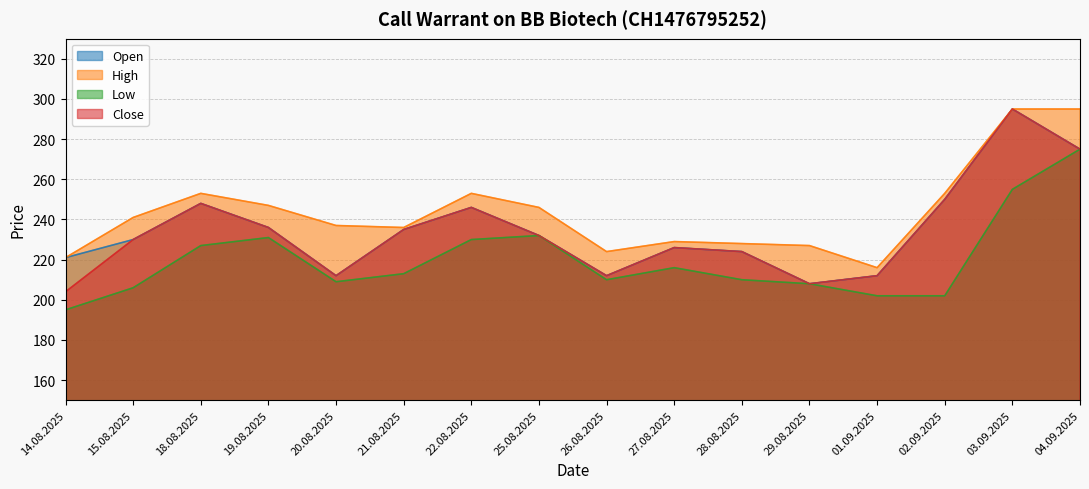

What is the total value across all series at 21.08.2025?

919